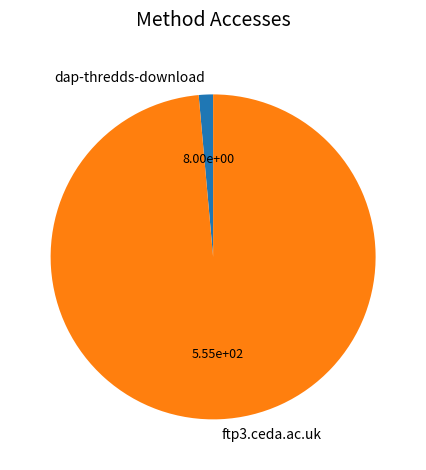

Combined, do dap-thredds-download and ftp3.ceda.ac.uk account for over 50%?

Yes